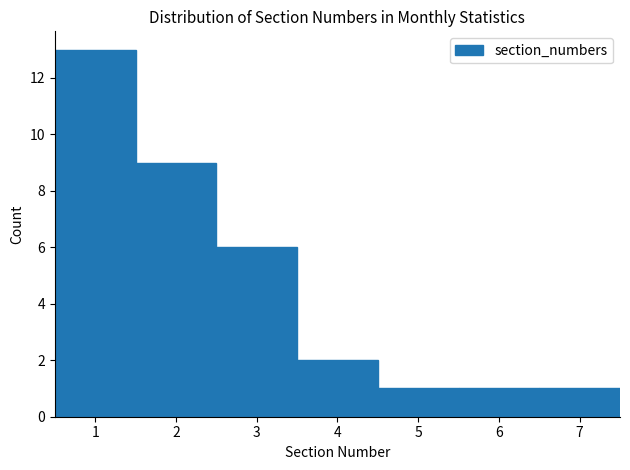

How tall is the bar that spans 6.5 to 7.5 on the x-axis? The values are not printed on the chart, so give them approximately, as read against the axis.

1